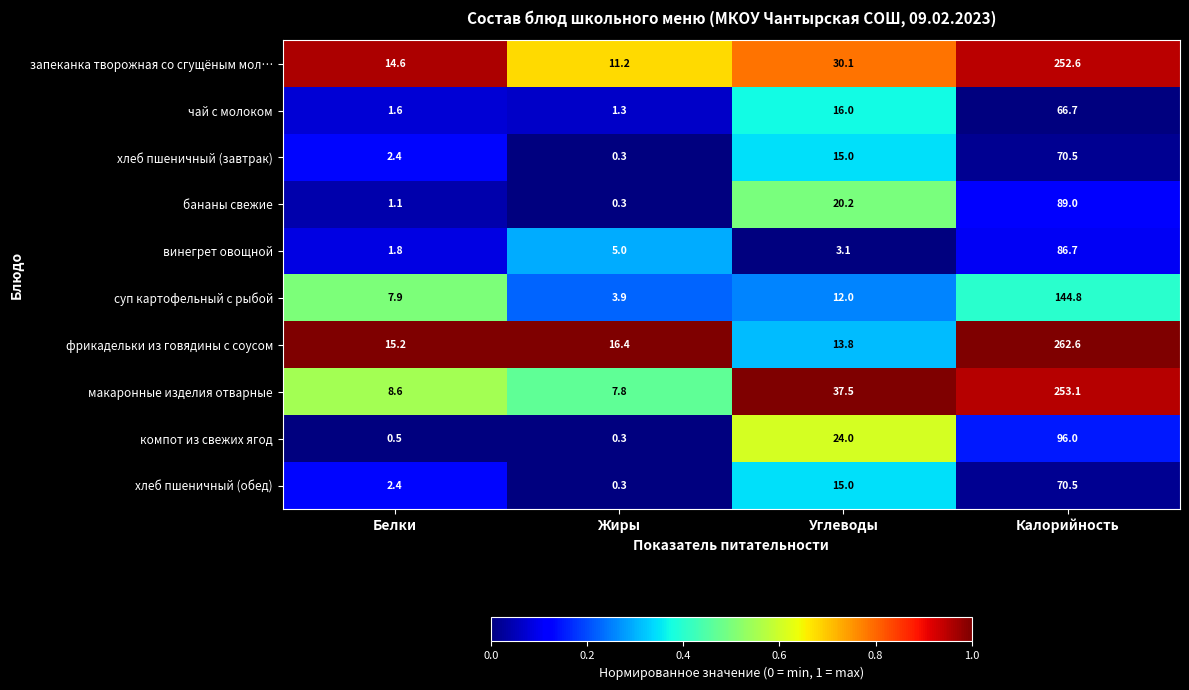

At which label is винегрет овощной closest to 44?

Жиры